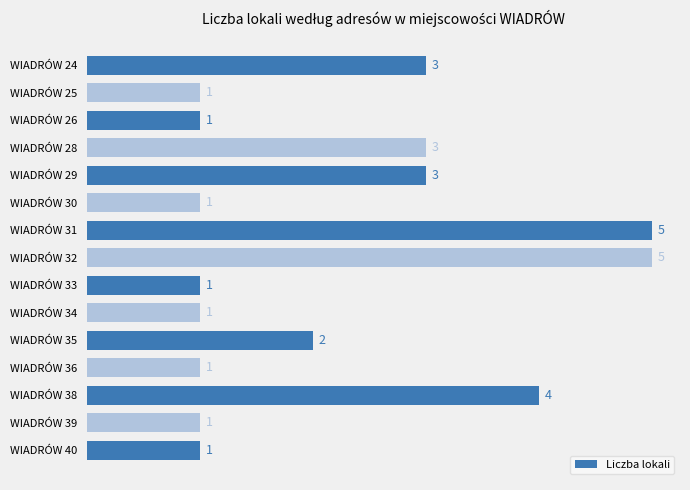

What is the difference between the maximum and second lowest values?

4